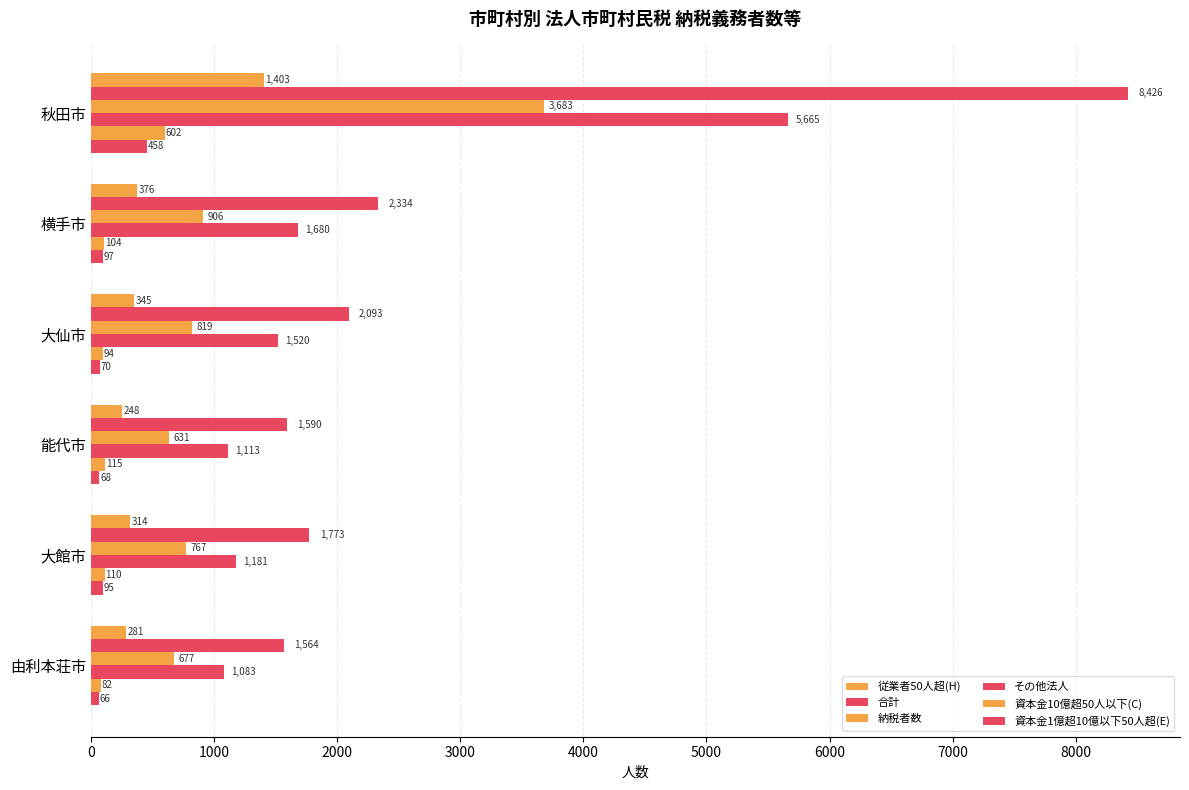

How many distinct data groups are displayed?

6